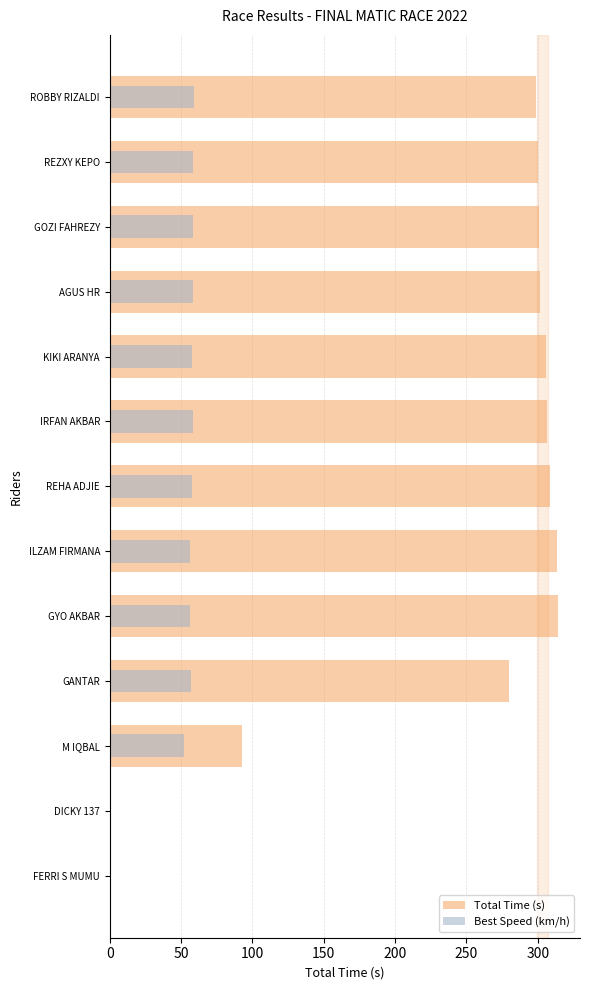

How many values in the Best Speed (km/h) series exceed 57?

8